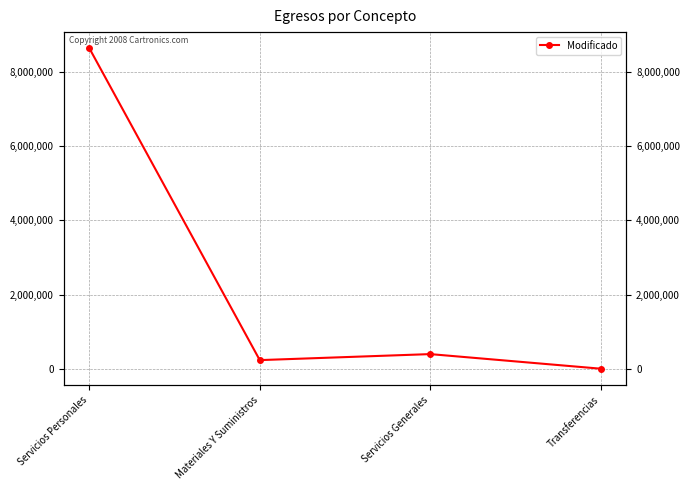

Count the number of data series in this chart.

1